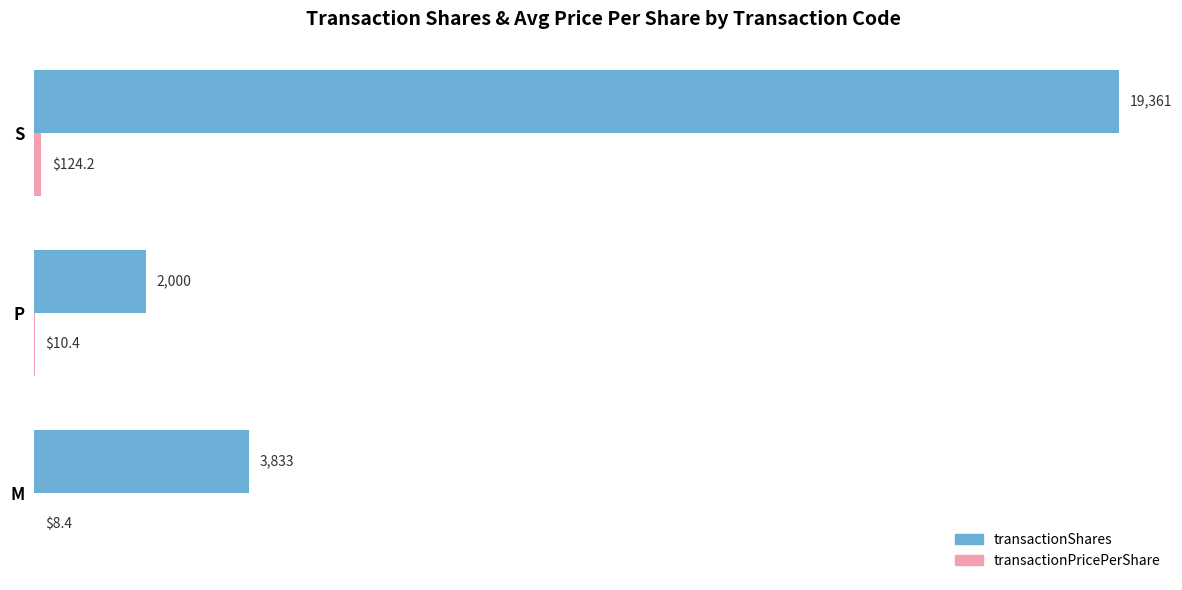

The transactionShares series shows 4579.3 at S. True or false?

False